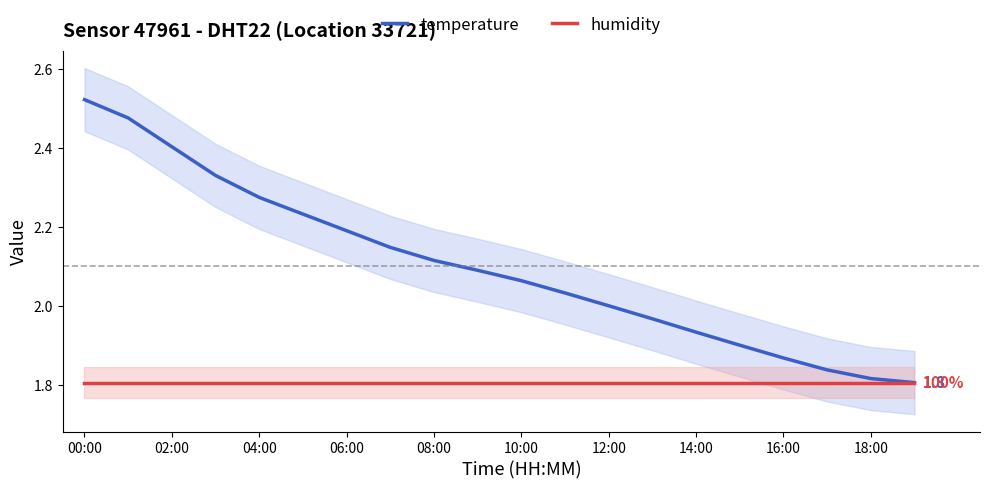

Which category has the highest value in the temperature series?

00:00